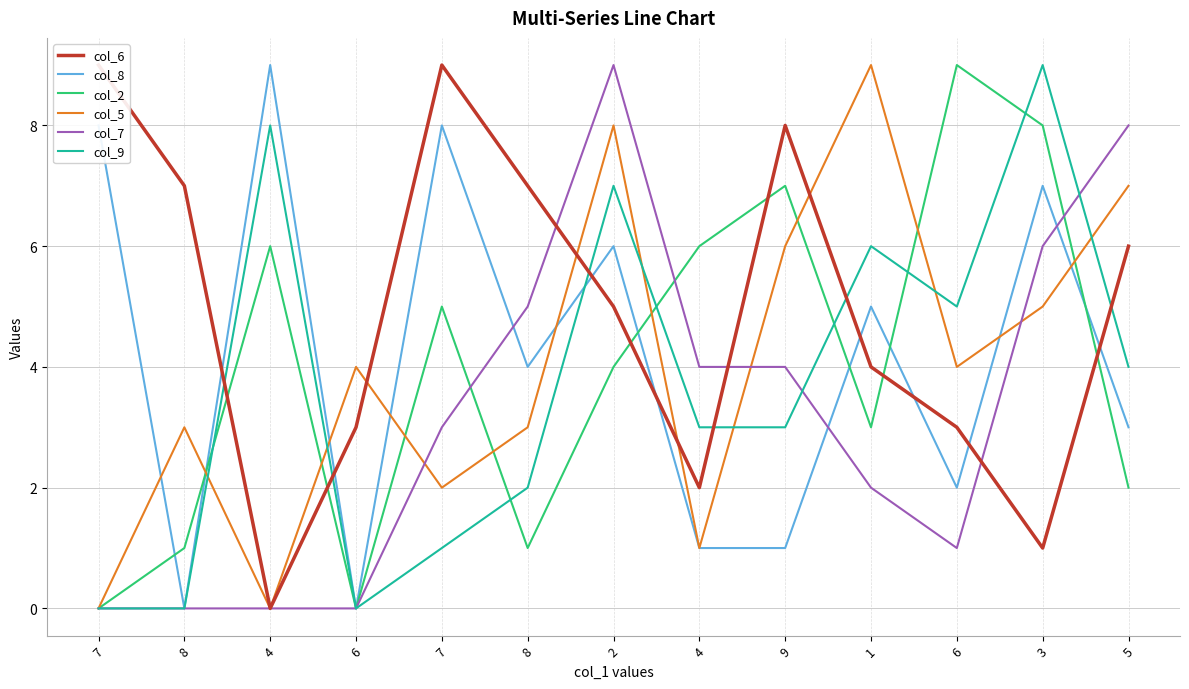

What are all the series names shown in the legend?

col_6, col_8, col_2, col_5, col_7, col_9